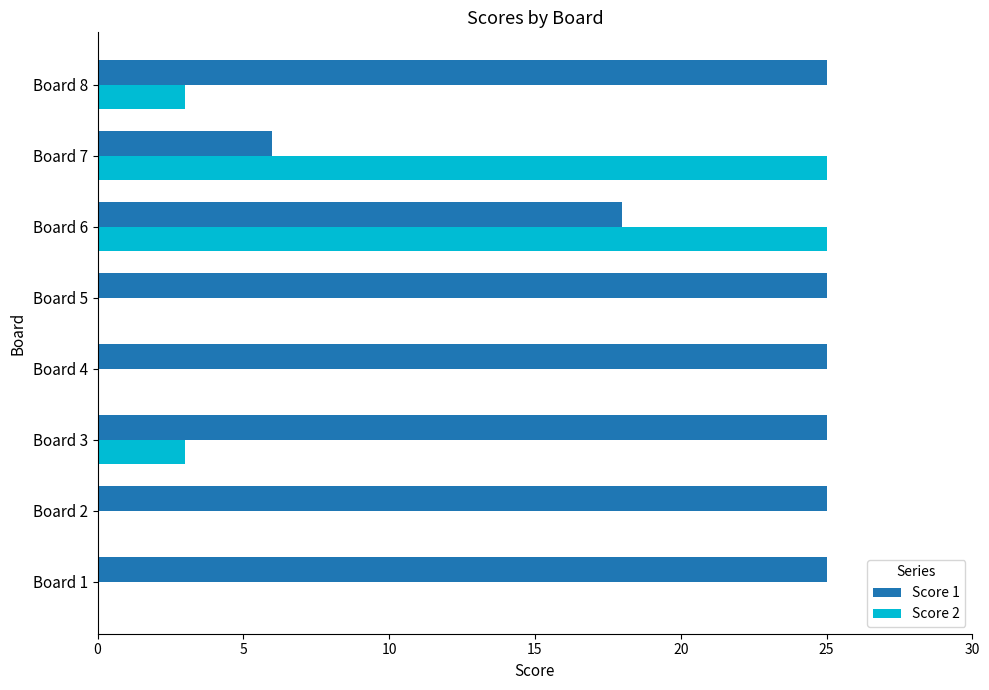

What is the sum of the Score 2 values at Board 4 and Board 8?

3